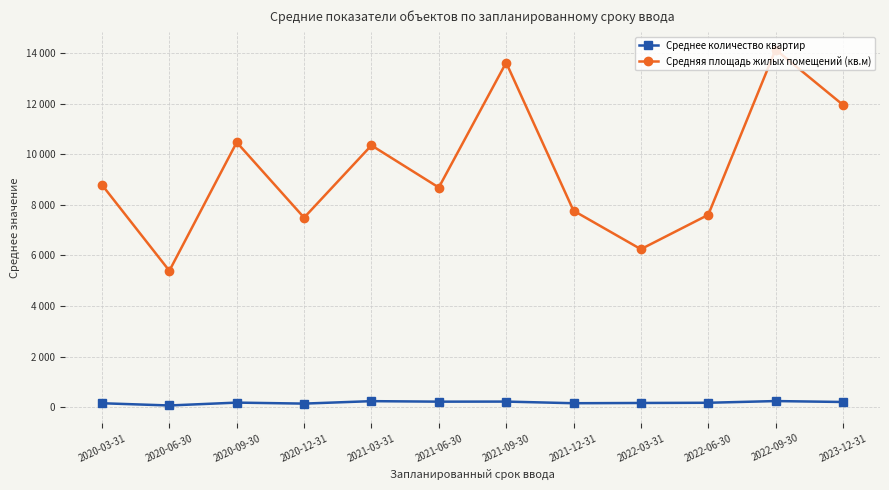

What is the sum of the Среднее количество квартир values at 2022-03-31 and 2020-12-31?

311.0